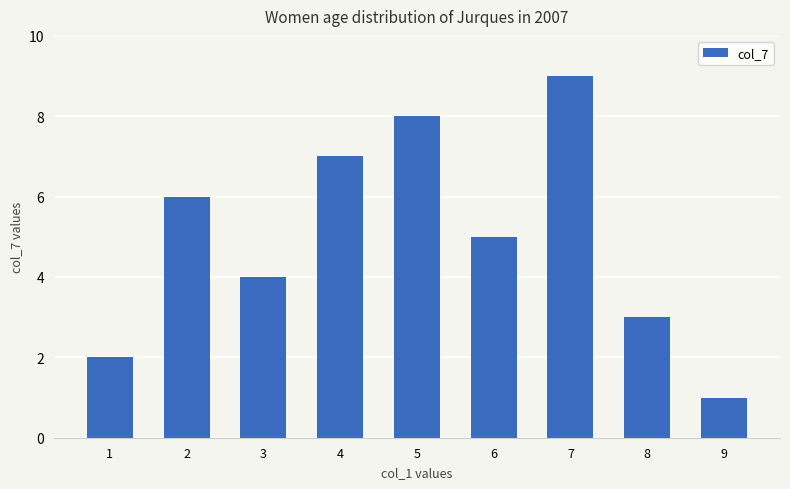

True or false: the data shows 2 at 1.

True